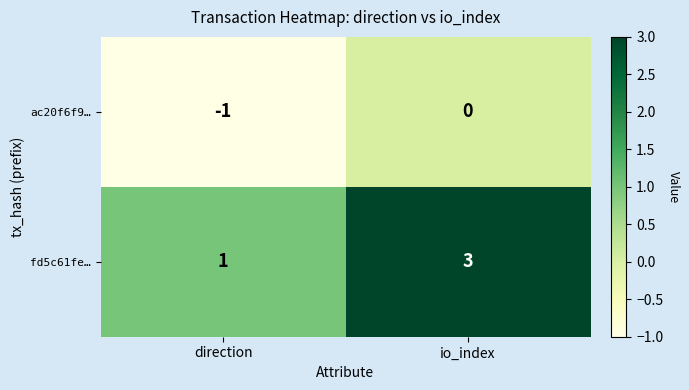

What is the sum of all fd5c61fe… values?

4